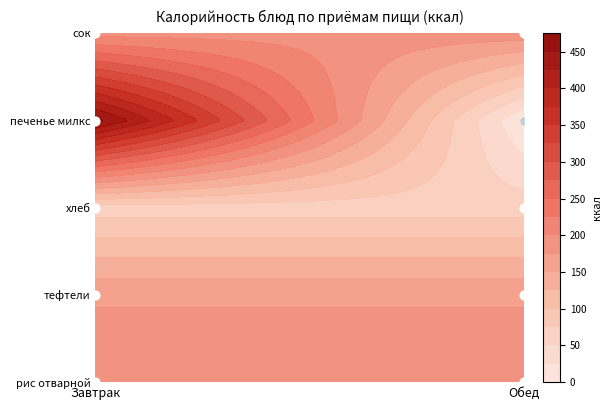

Which series has the widest spread of values?

печенье милкс